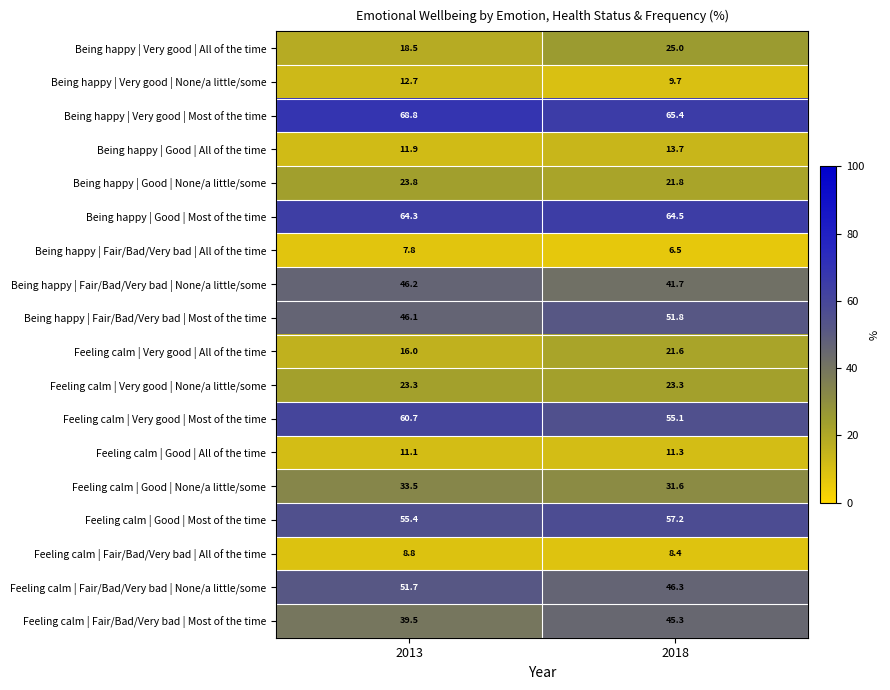

What is the difference between the Being happy | Fair/Bad/Very bad | None/a little/some values at 2018 and 2013?

4.5